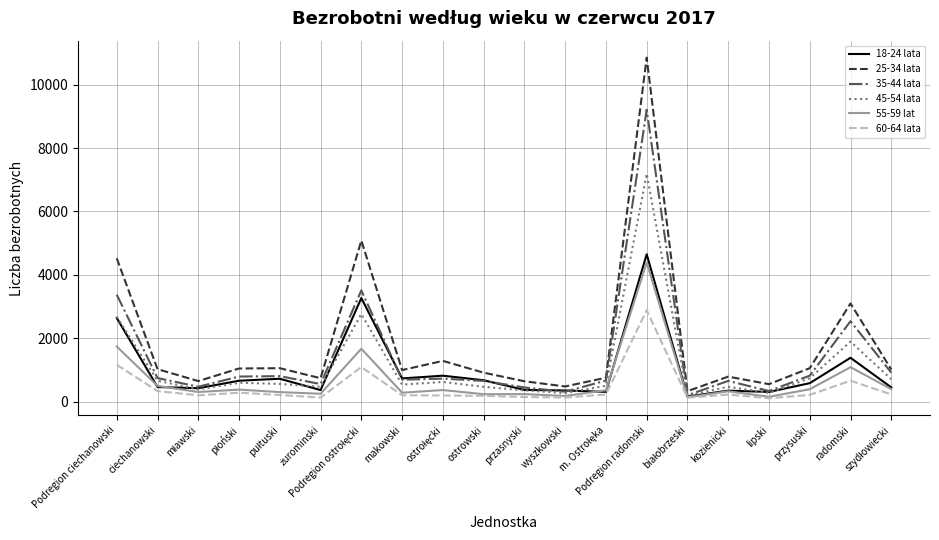

What is the greatest value displayed?

10850